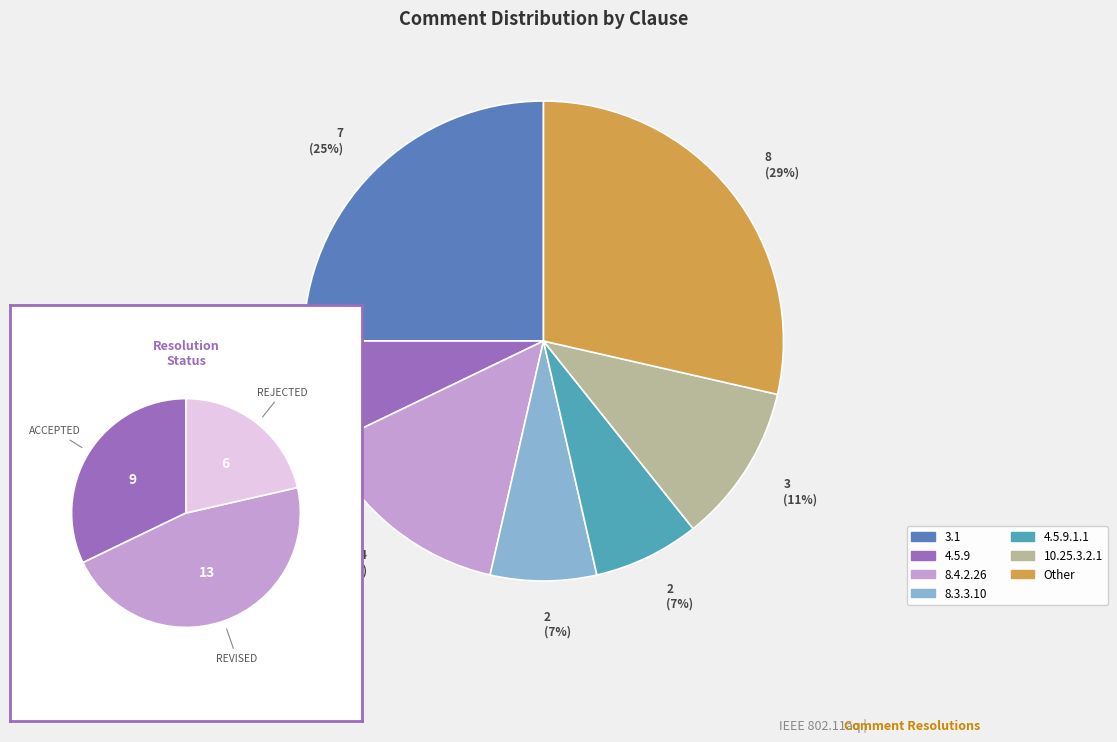

To the nearest percent, what is the average slice percentage?

14%